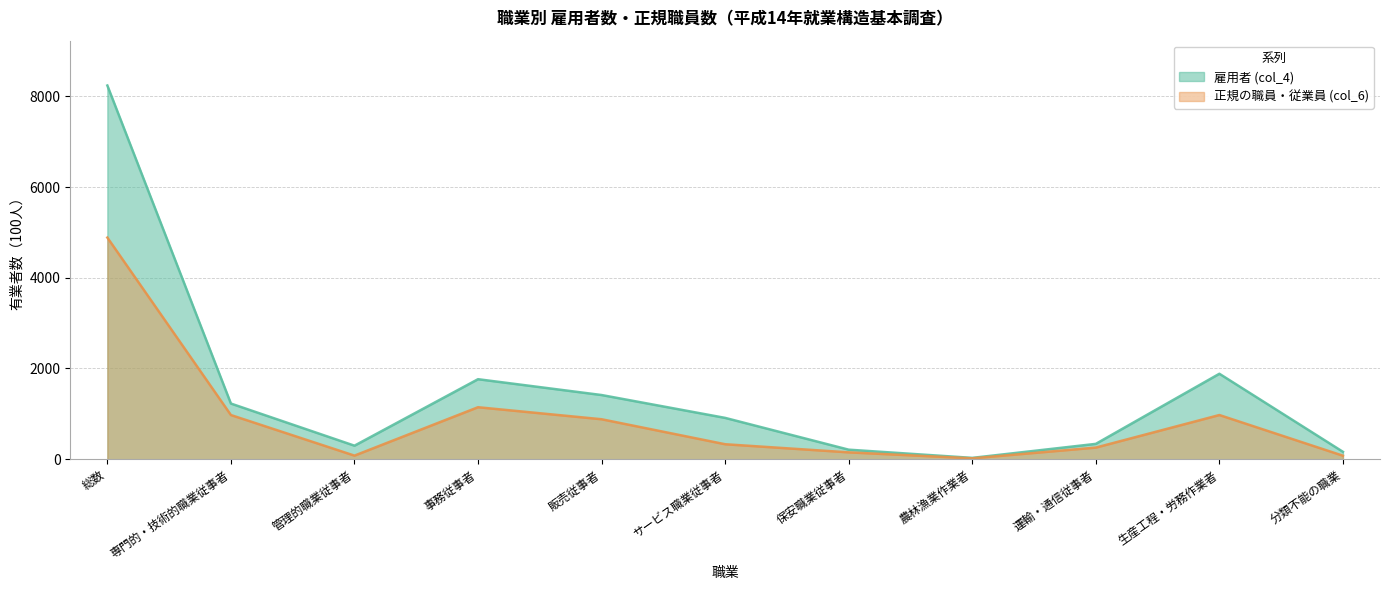

Is it true that 雇用者 (col_4) equals 338 at 運輸・通信従事者?

True